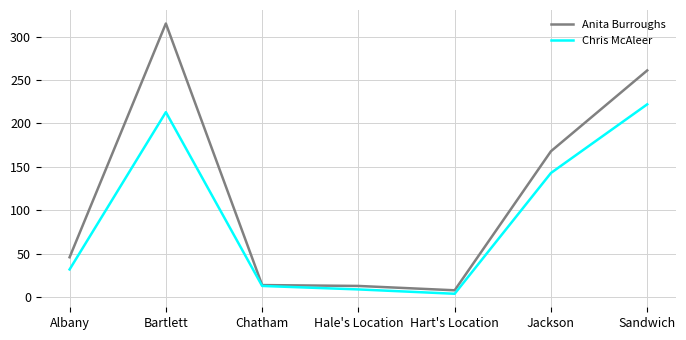

What position from the right is Albany?

7